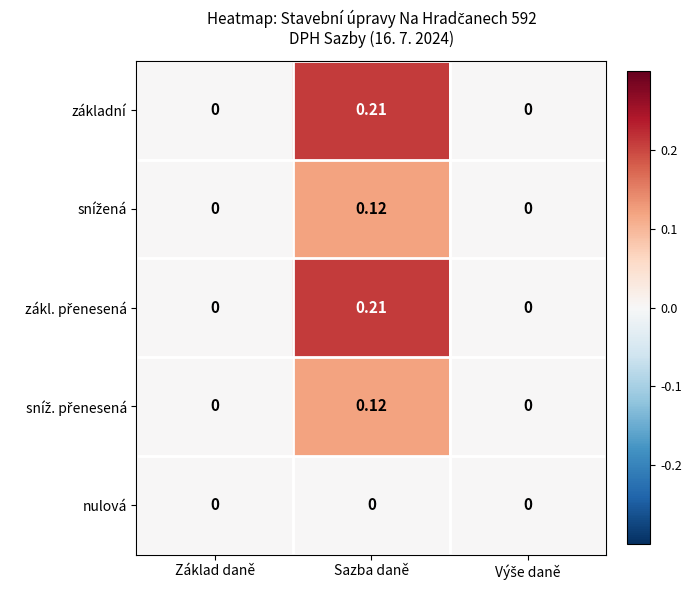

At which category does the chart reach its peak across all series?

Sazba daně